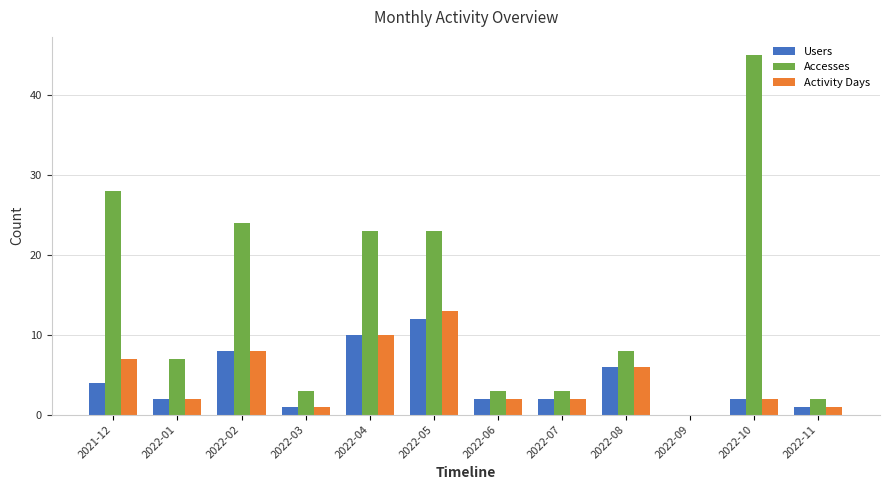

Which category has the highest value across all series?

2022-10